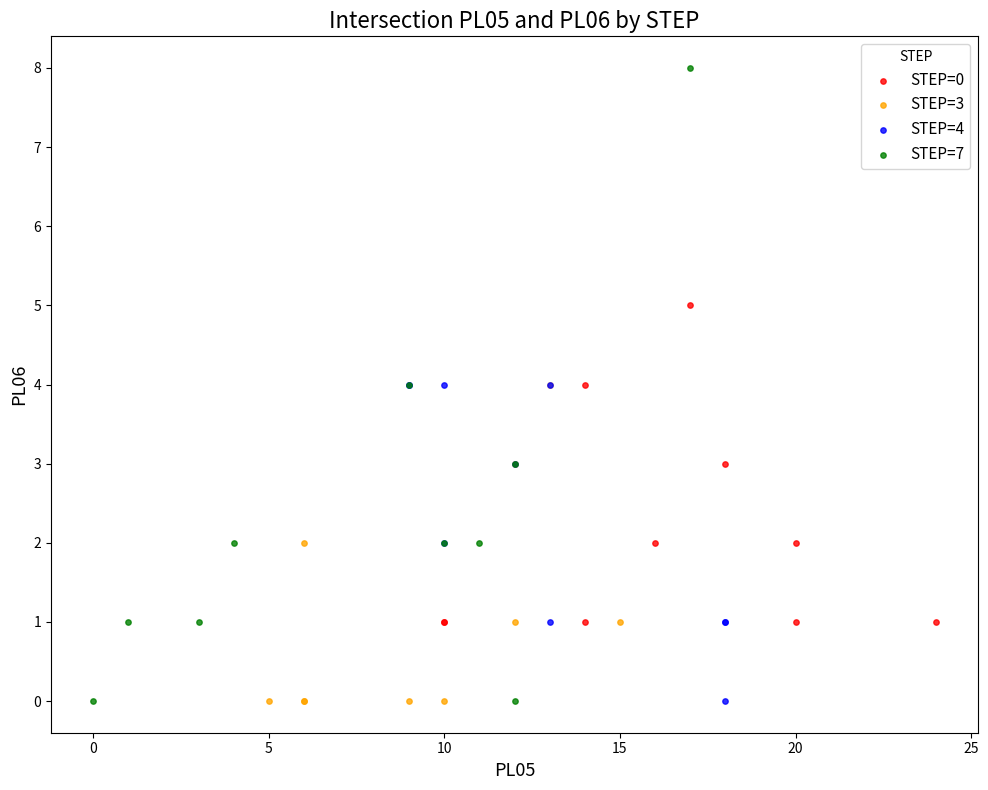

What are all the series names shown in the legend?

STEP=0, STEP=3, STEP=4, STEP=7